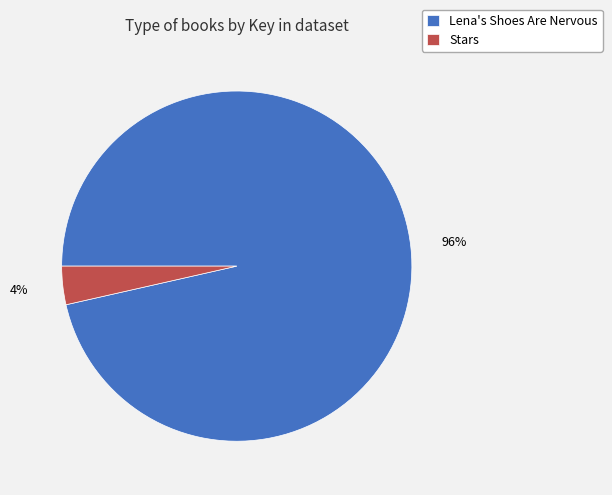

Between Lena's Shoes Are Nervous and Stars, which is larger?

Lena's Shoes Are Nervous